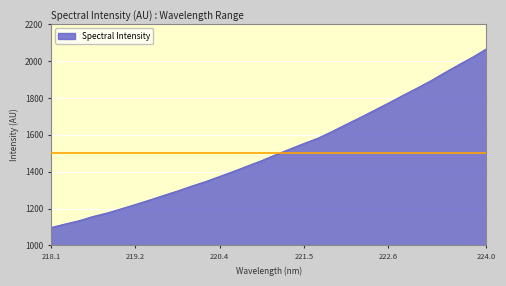

What is the average value?

1514.0